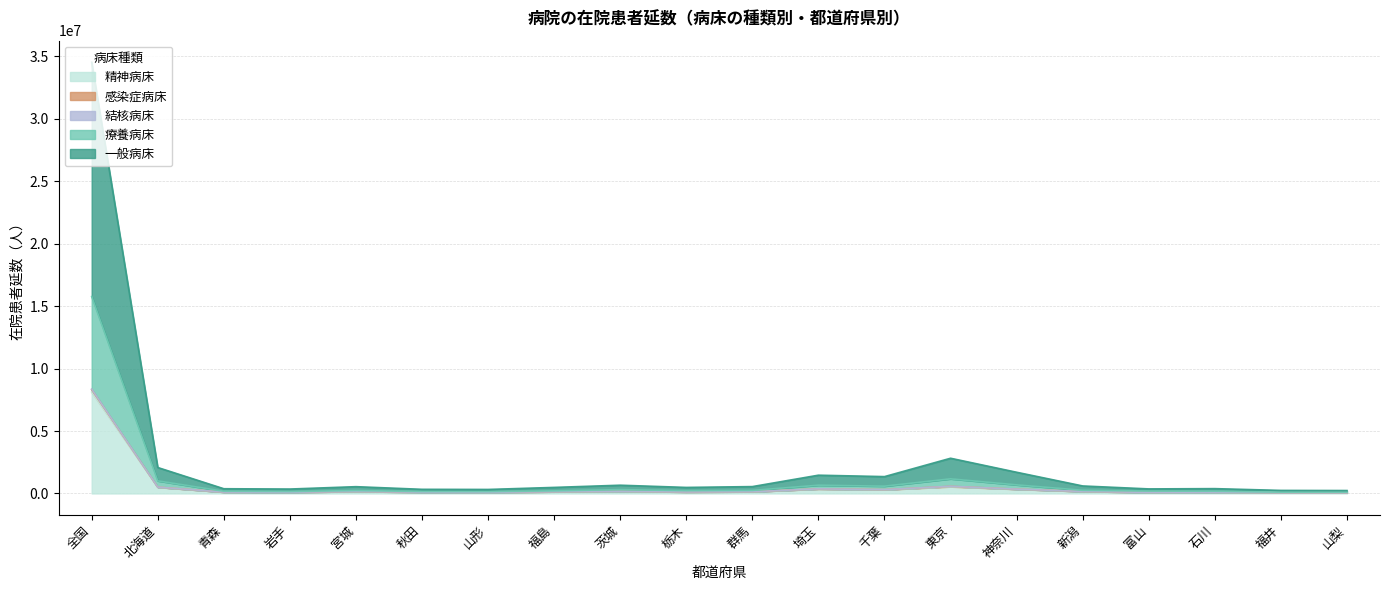

What is the label of the 16th point from the left?

新潟